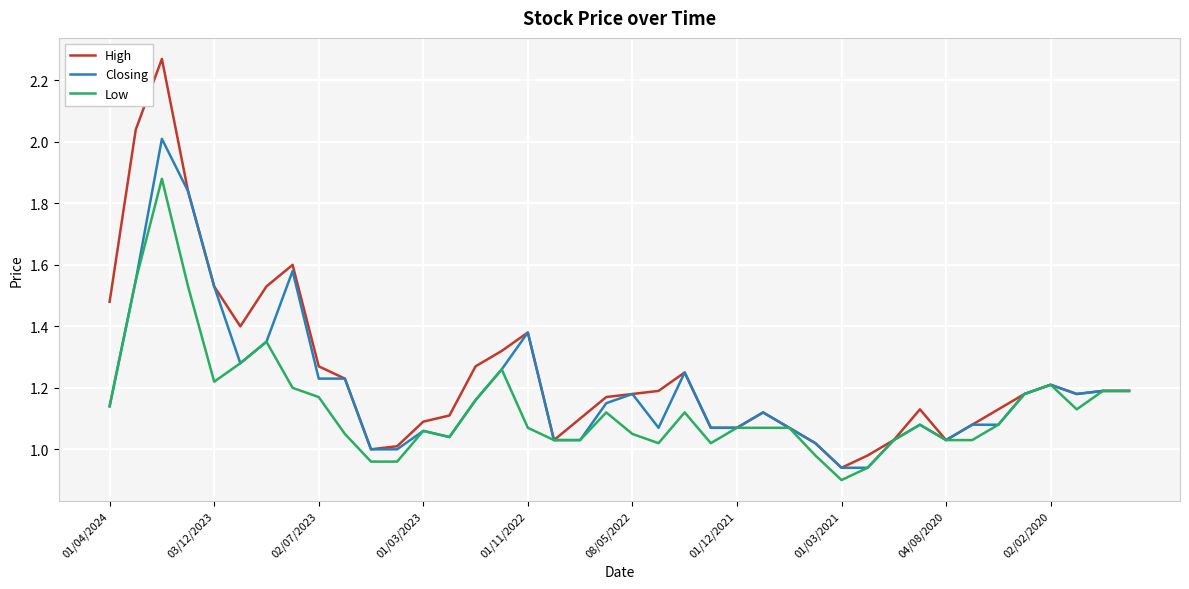

Which series has the widest spread of values?

High